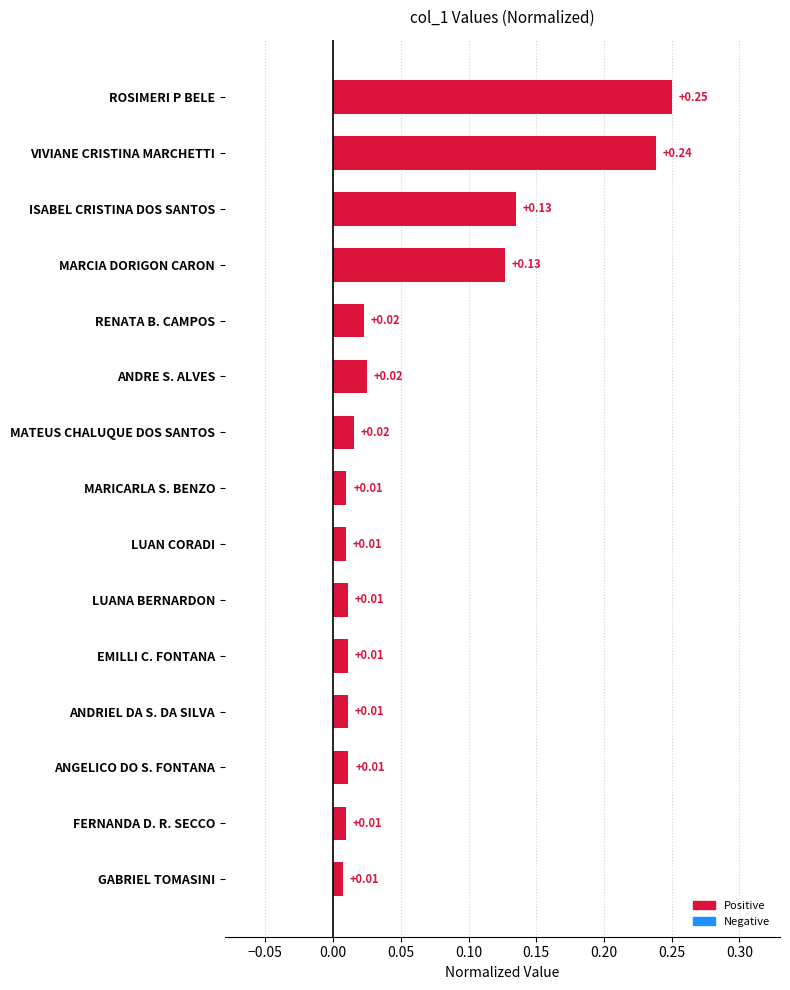

Which has a higher value, MARCIA DORIGON CARON or ANDRIEL DA S. DA SILVA?

MARCIA DORIGON CARON